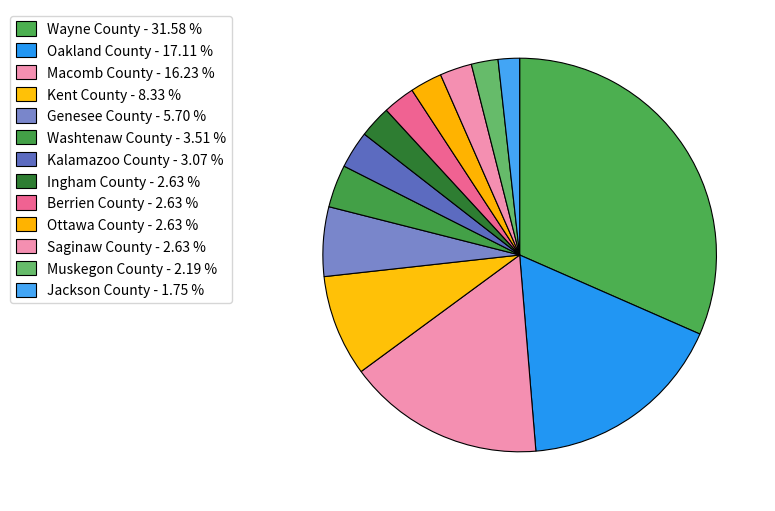

What portion of the pie excludes Macomb County?

83.8%